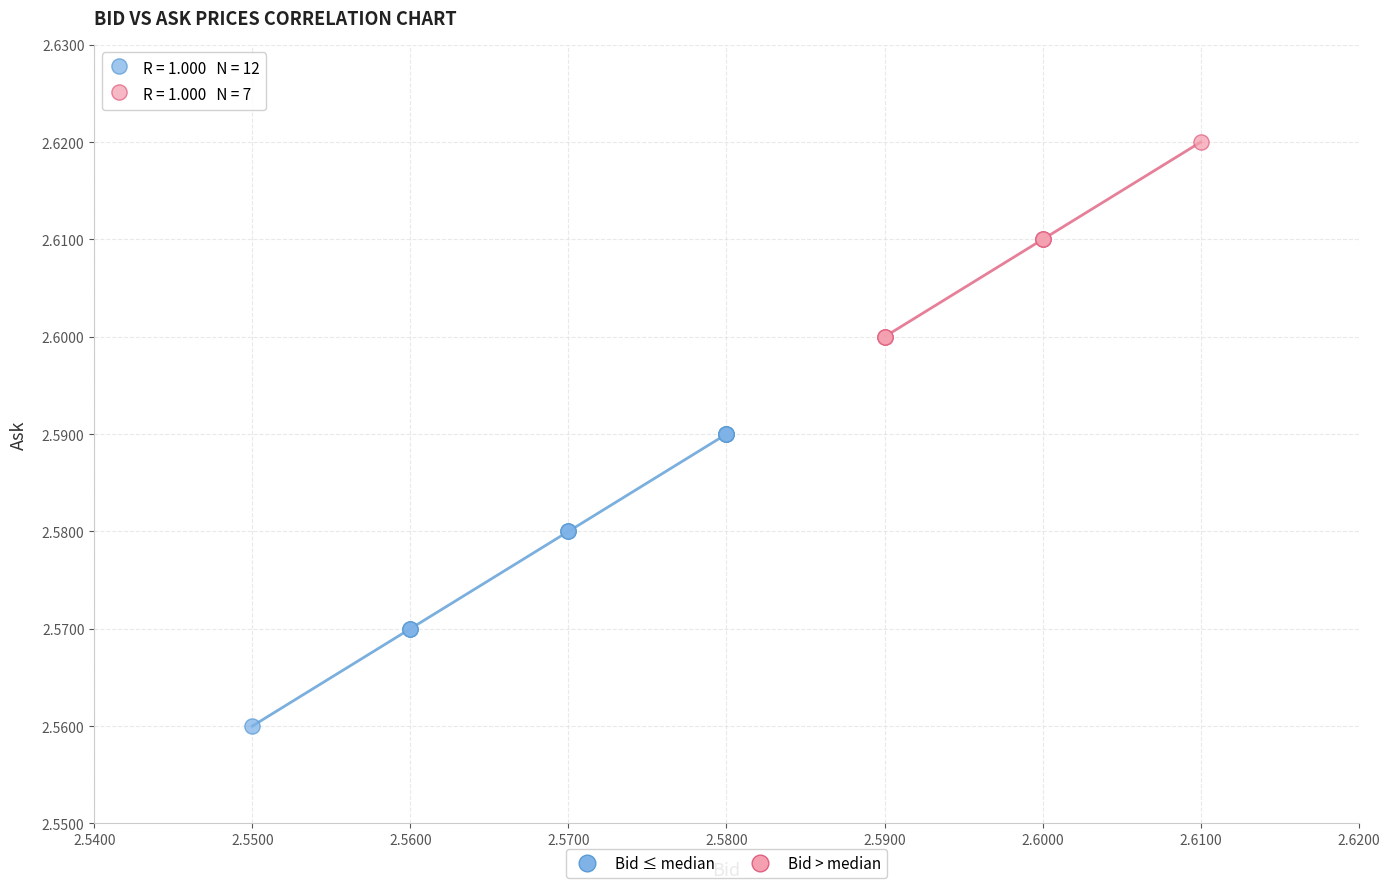

What are all the series names shown in the legend?

Bid ≤ median, Bid > median